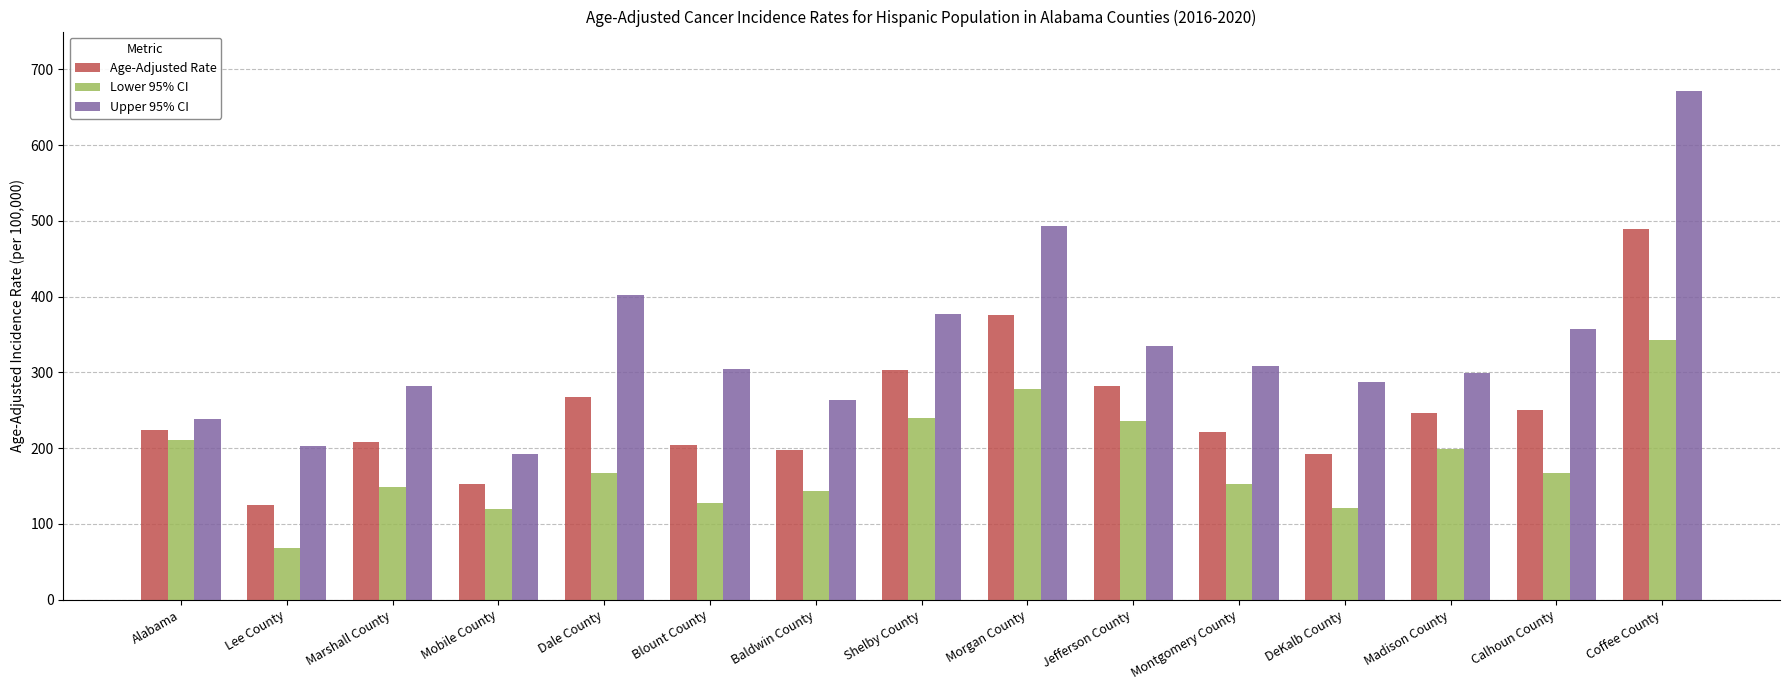

At which category is the sum across all series the highest?

Coffee County